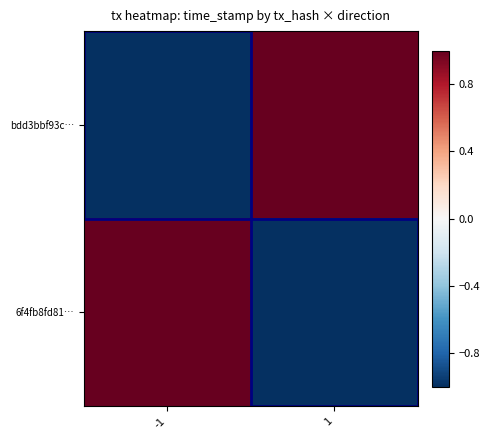

What is the maximum value shown in the chart?

1